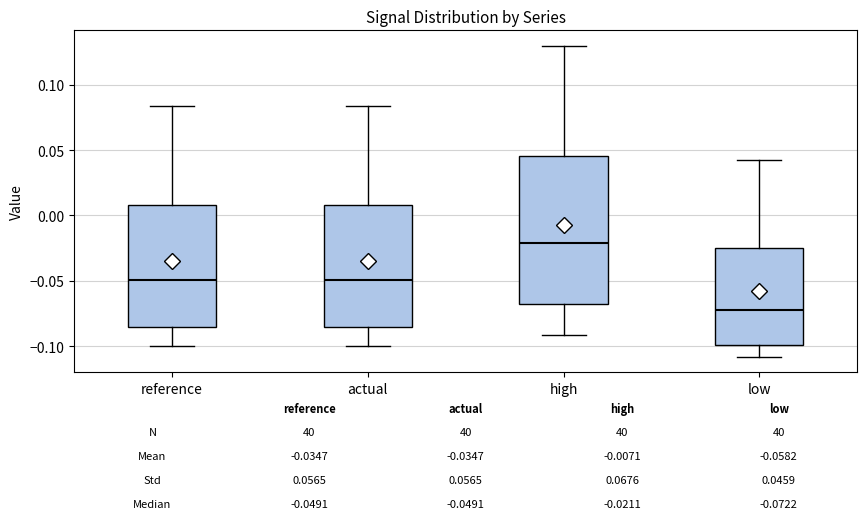

Which box is the tallest, from its lower edge to its upper edge?

high